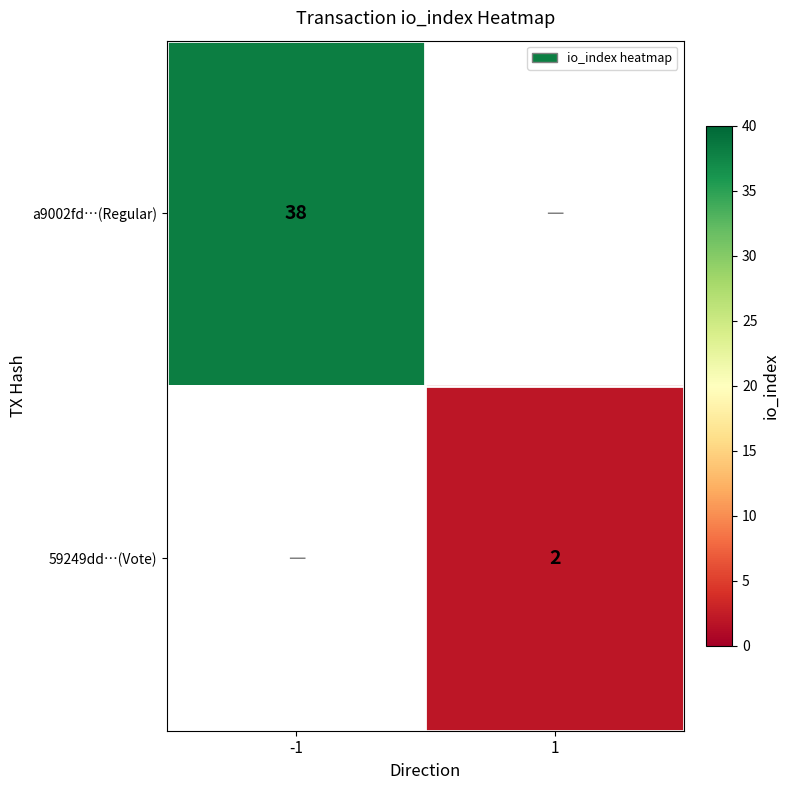

The a9002fd…(Regular) series shows 38 at -1. True or false?

True